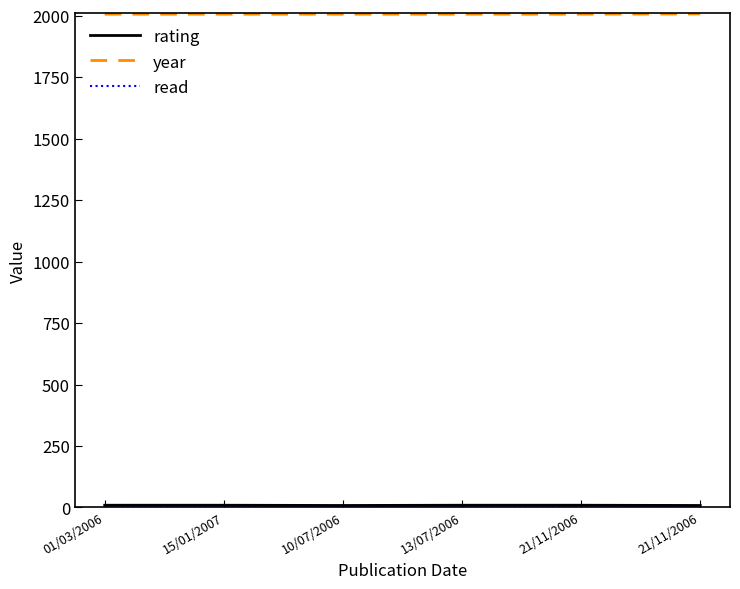

What is the average value of the read series?

1